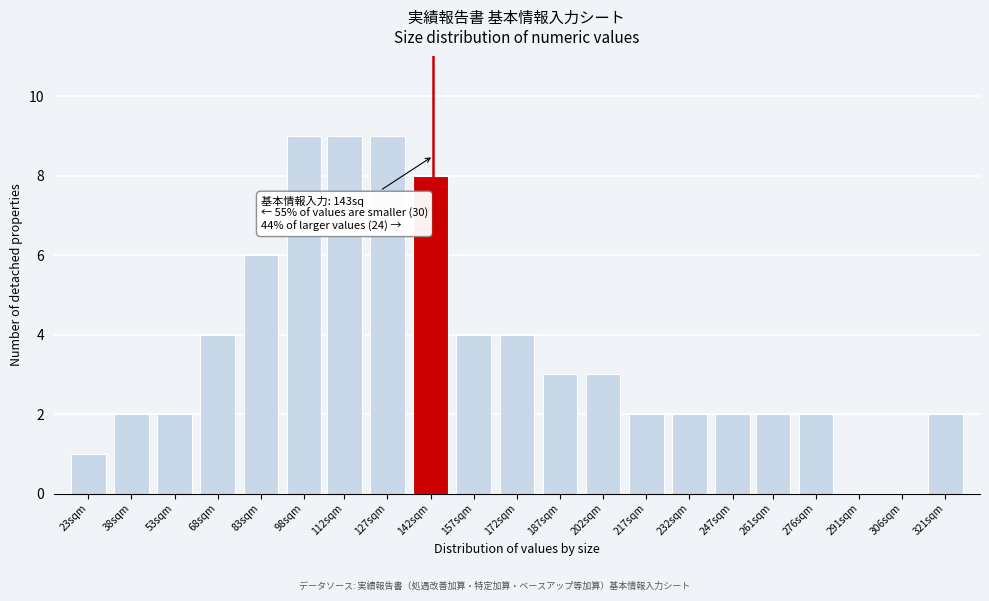

Reading left to right, what are all the values shown in this chart?

23sqm=1	38sqm=2	53sqm=2	68sqm=4	83sqm=6	98sqm=9	112sqm=9	127sqm=9	142sqm=8	157sqm=4	172sqm=4	187sqm=3	202sqm=3	217sqm=2	232sqm=2	247sqm=2	261sqm=2	276sqm=2	291sqm=0	306sqm=0	321sqm=2